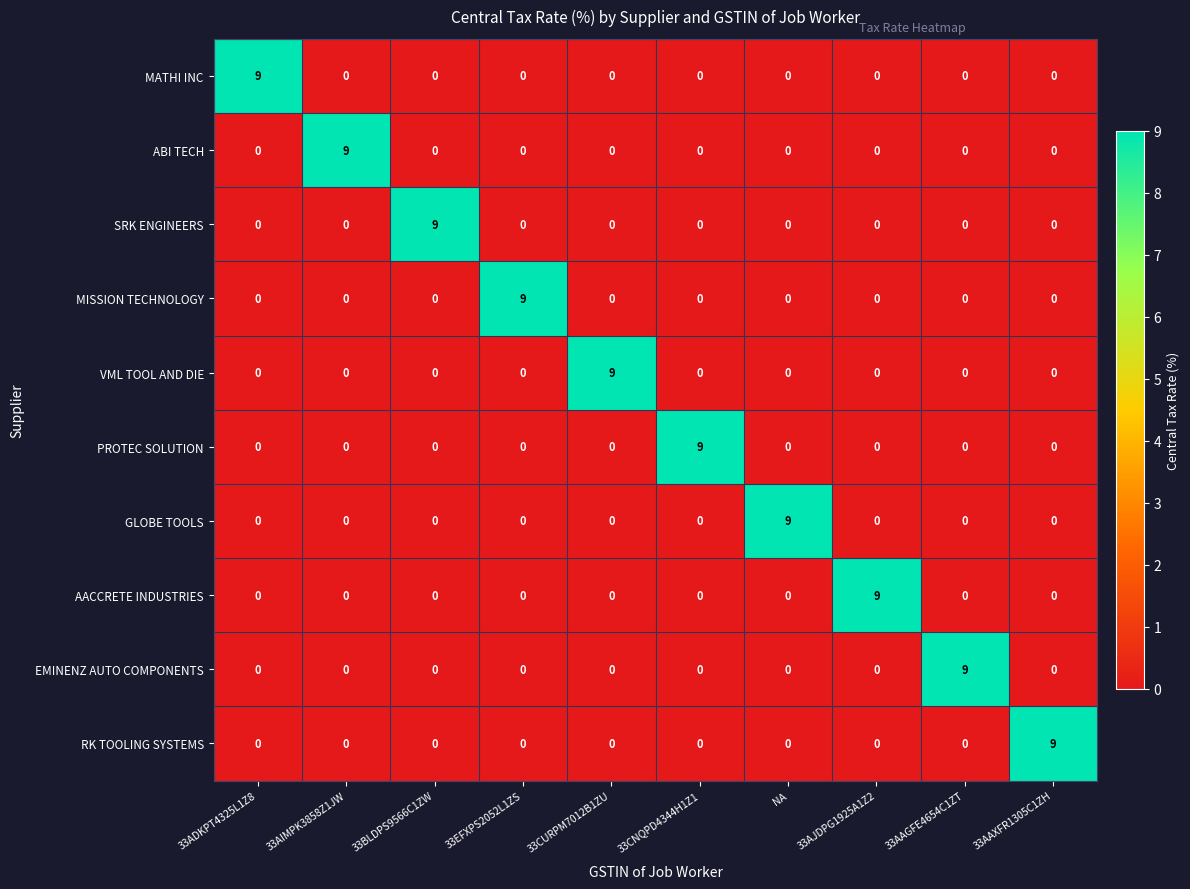

What is the total value across all series at 33CNQPD4344H1Z1?

9